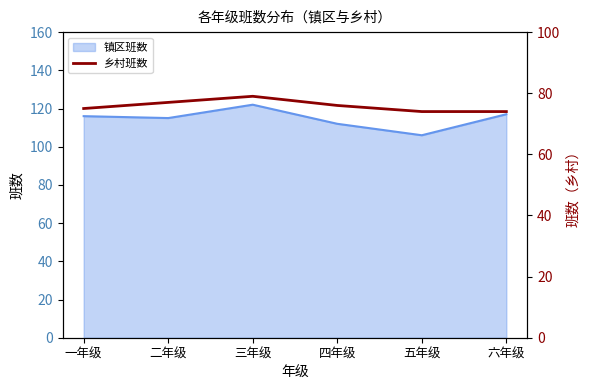

Is it true that 镇区班数 equals 29 at 四年级?

False